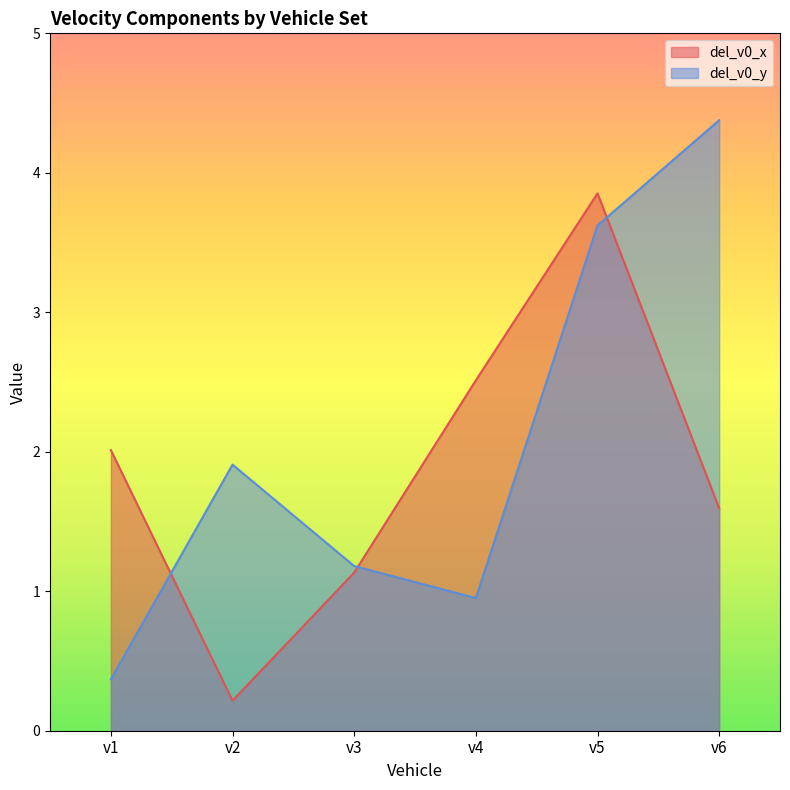

What is the total value across all series at v4?

3.5